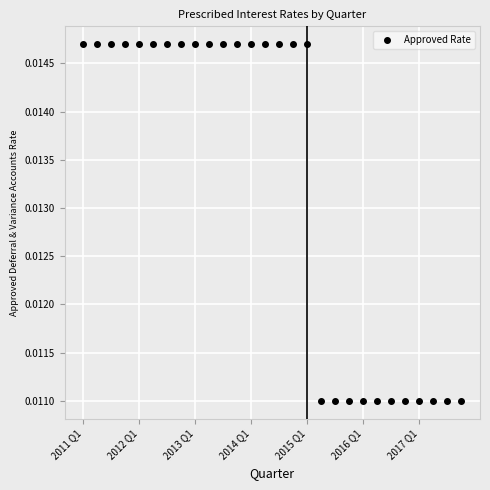

What is the sum of all values?

0.4